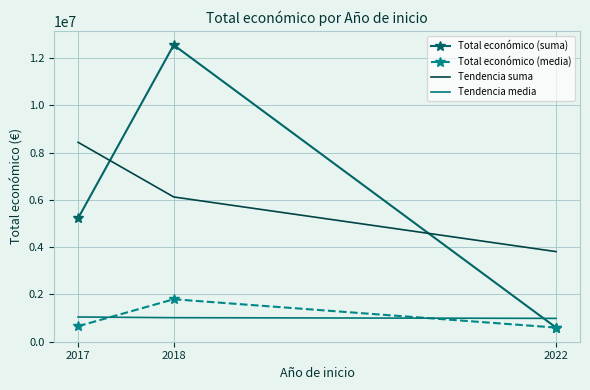

What is the highest value of the Tendencia suma series?

8433909.7